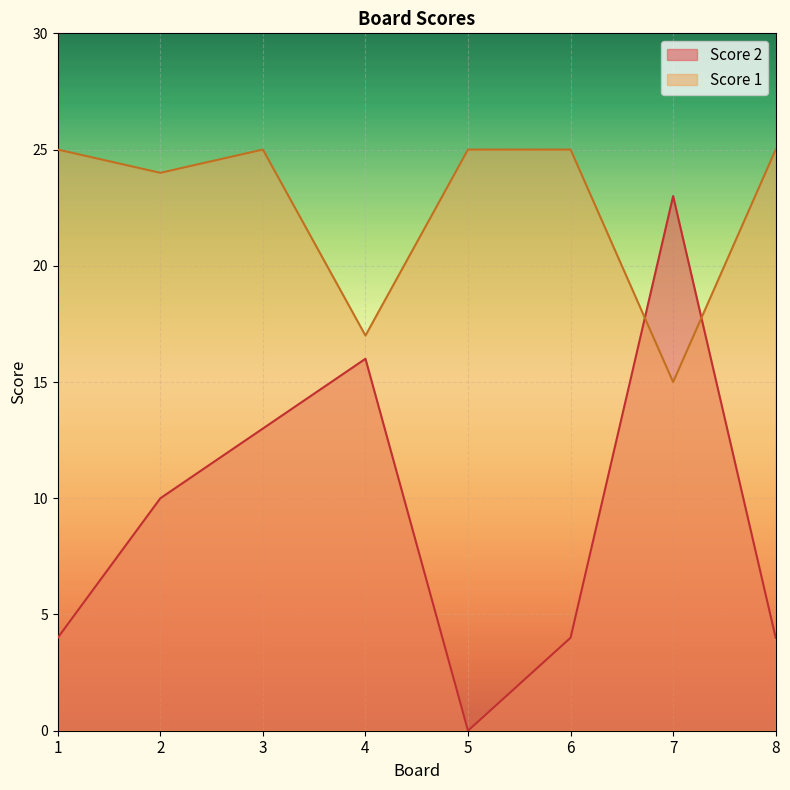

What is the value of the Score 1 point at the 4th from the left?

17